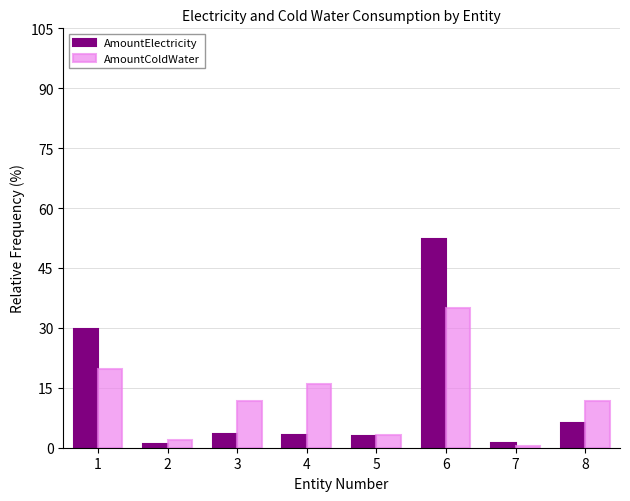

Which series has the widest spread of values?

AmountElectricity